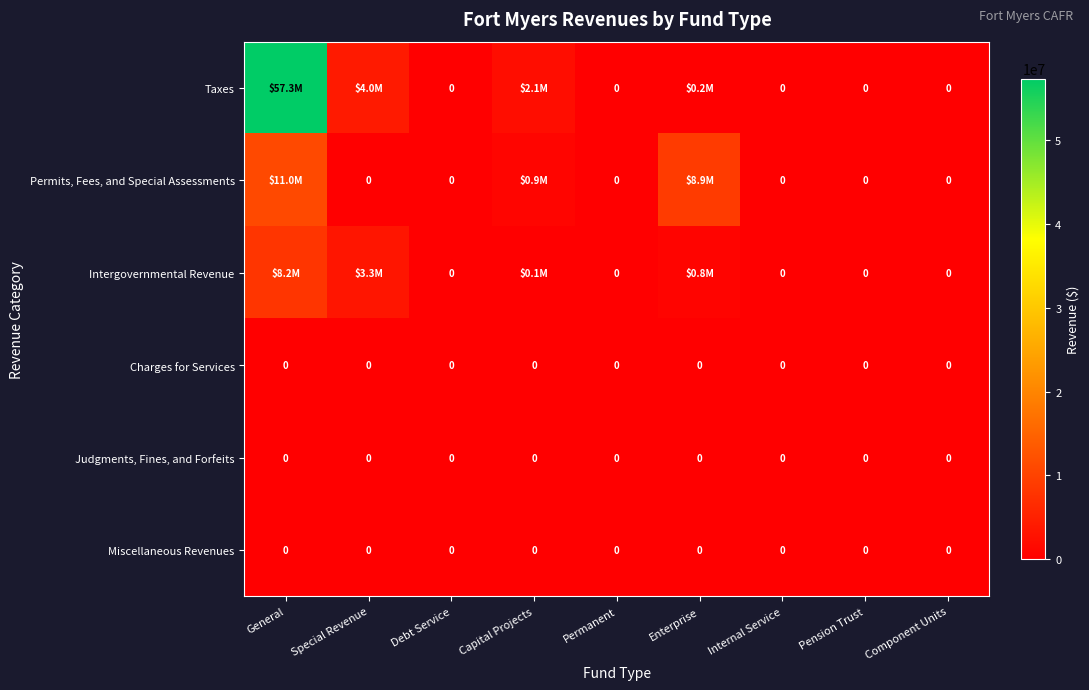

How many data points does each series have?

9